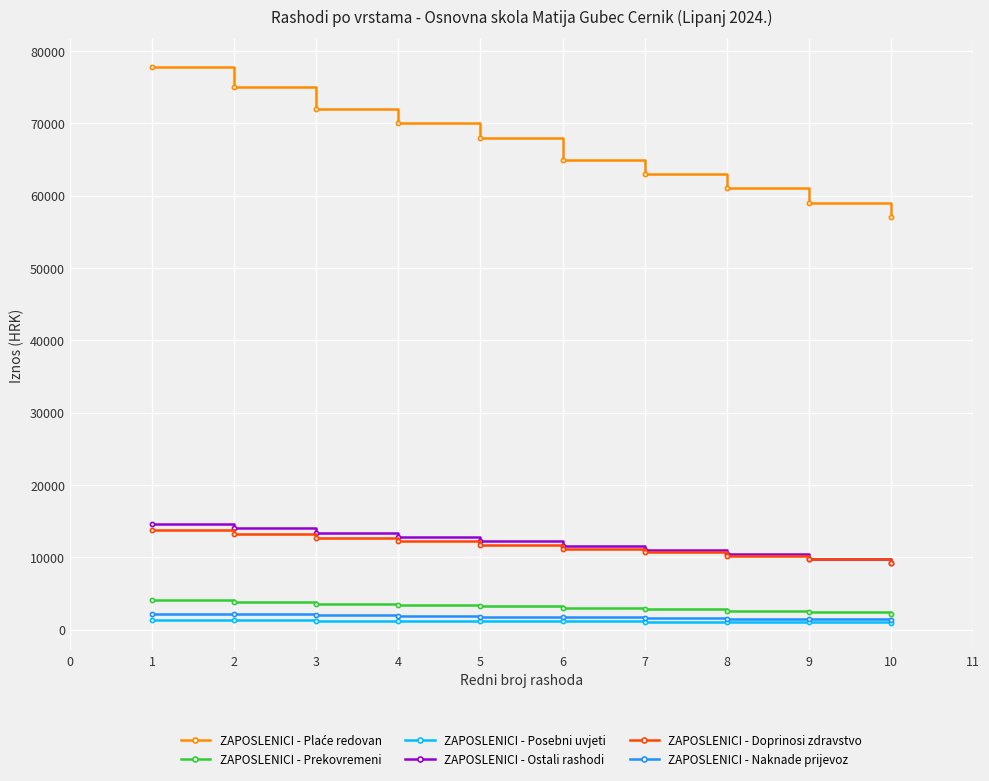

True or false: ZAPOSLENICI - Doprinosi zdravstvo and ZAPOSLENICI - Naknade prijevoz cross at least once.

False